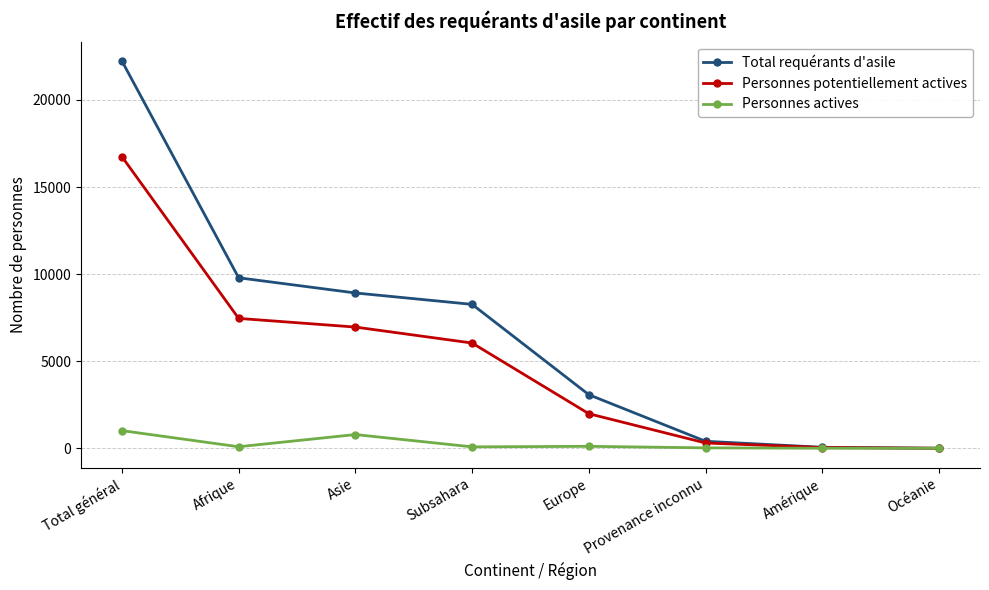

True or false: Personnes potentiellement actives has a value of 12989 at Afrique.

False